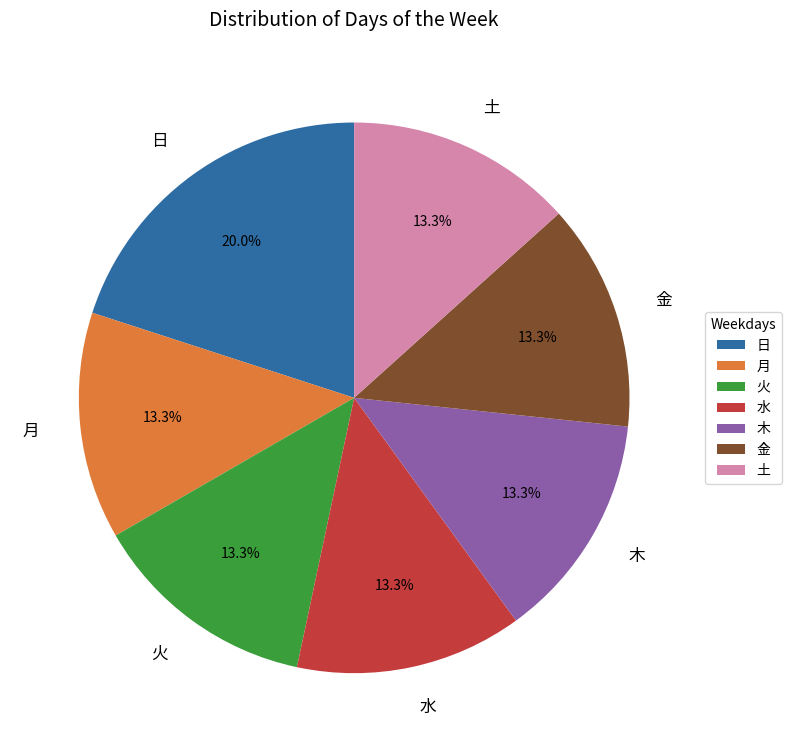

What is the ratio of the value at 土 to the value at 金?

1.0